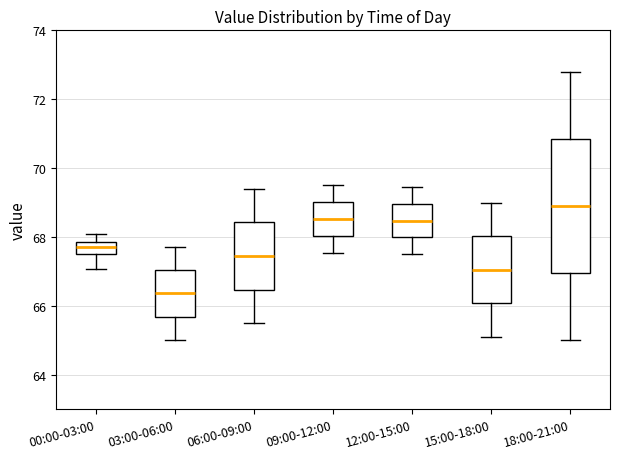

Reading left to right, transcribe this box plot: for each box, give where its median line is, the range the box spans, and where its two whiskers end, as read against the y-axis. The values are not printed on the chart, so give them approximately, as read against the axis.

00:00-03:00: median 67.8 (inside the box), box 67.4 to 67.8, whiskers 67.0 to 68.0
03:00-06:00: median 66.4, box 65.6 to 67.0, whiskers 65.0 to 67.8
06:00-09:00: median 67.4, box 66.4 to 68.4, whiskers 65.6 to 69.4
09:00-12:00: median 68.6, box 68.0 to 69.0, whiskers 67.6 to 69.6
12:00-15:00: median 68.4, box 68.0 to 69.0, whiskers 67.6 to 69.4
15:00-18:00: median 67.0, box 66.0 to 68.0, whiskers 65.2 to 69.0
18:00-21:00: median 69.0, box 67.0 to 70.8, whiskers 65.0 to 72.8